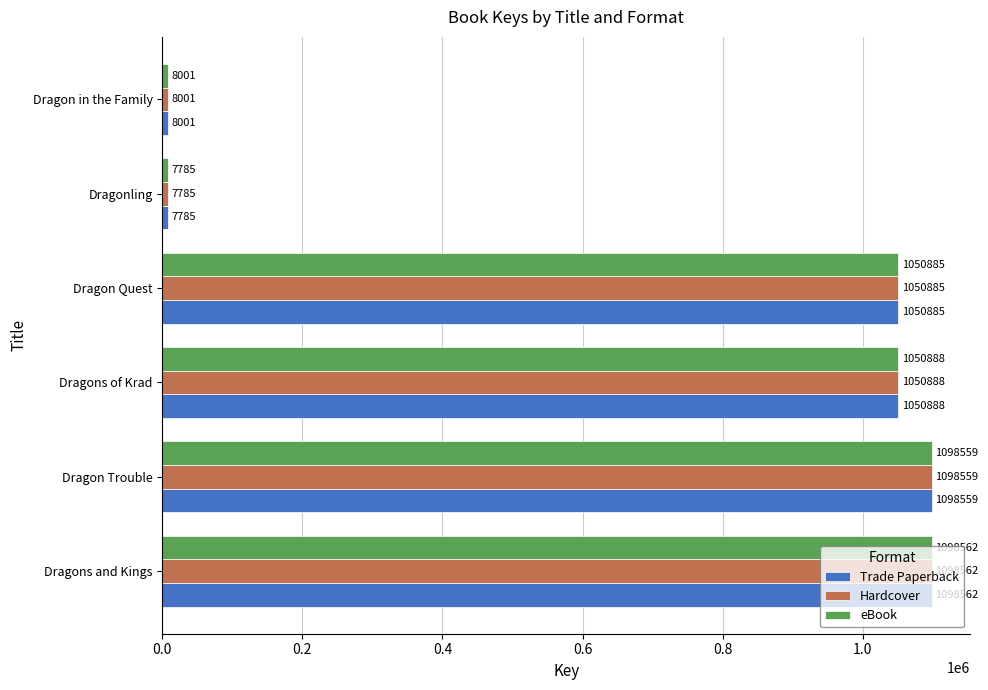

What is the difference between the maximum and minimum values in the Trade Paperback series?

1090777